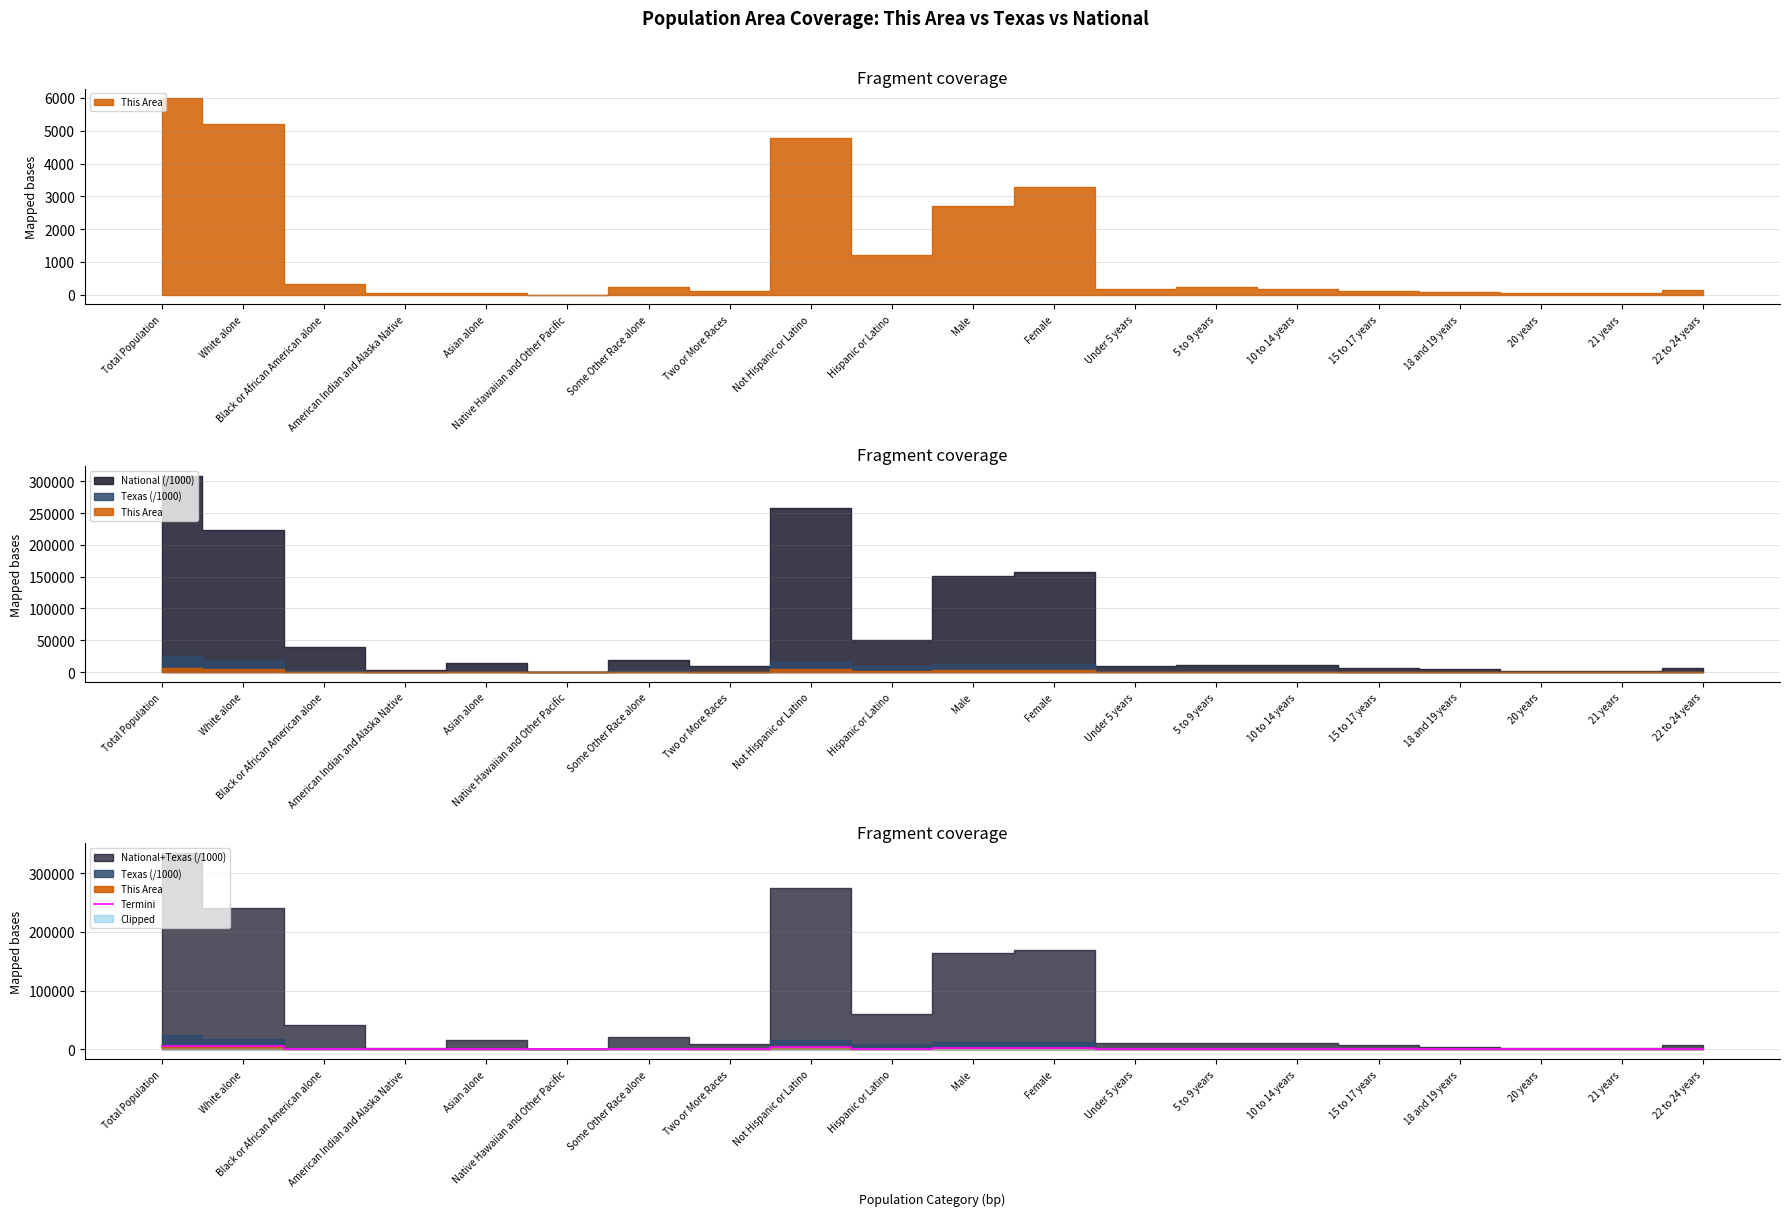

What is the maximum value shown in the chart?

5987